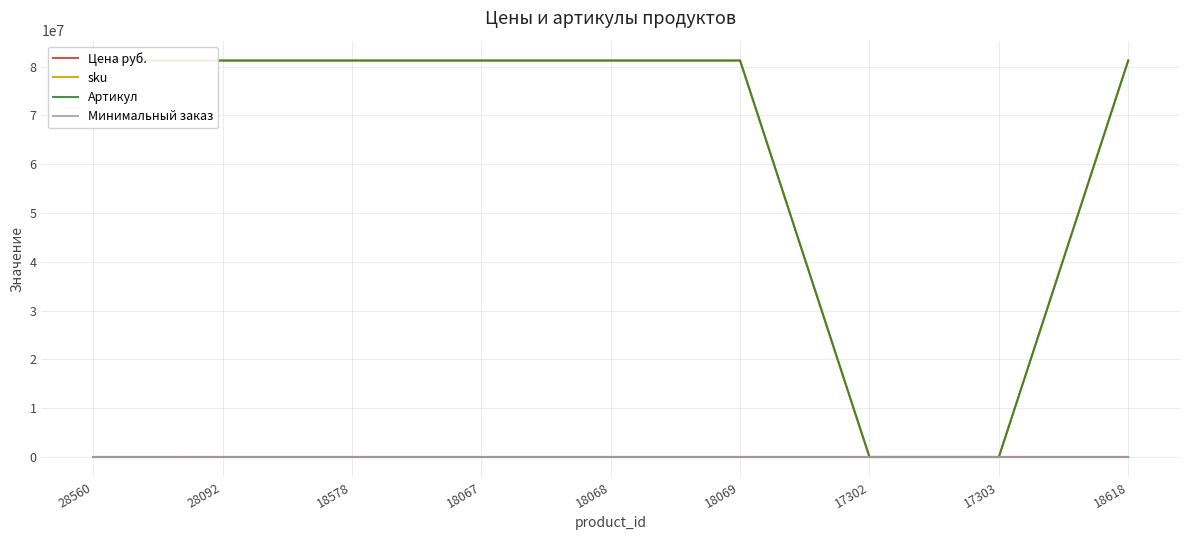

What is the label of the 7th point from the right?

18578